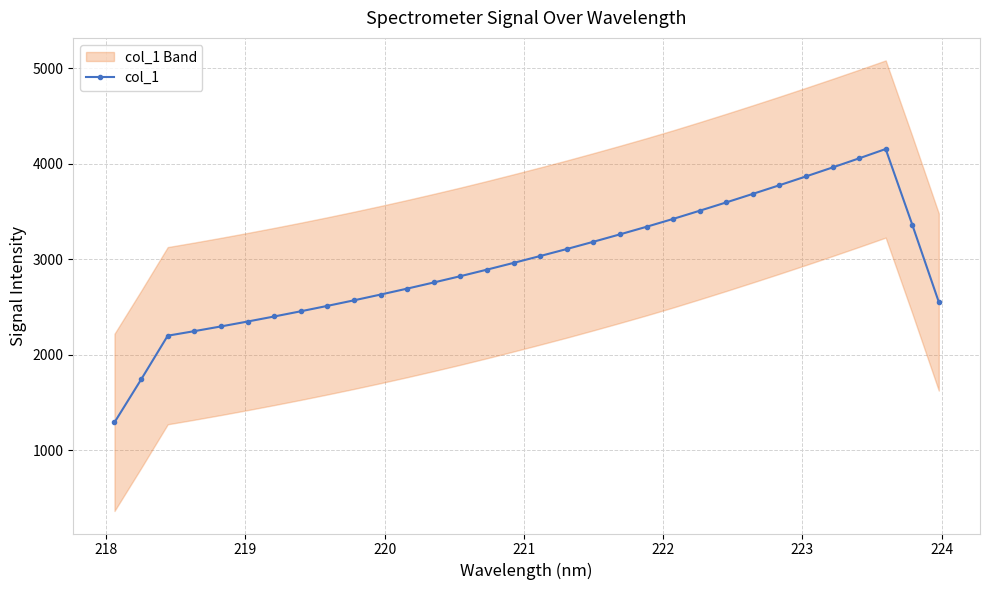

How many values are below 2959?

16